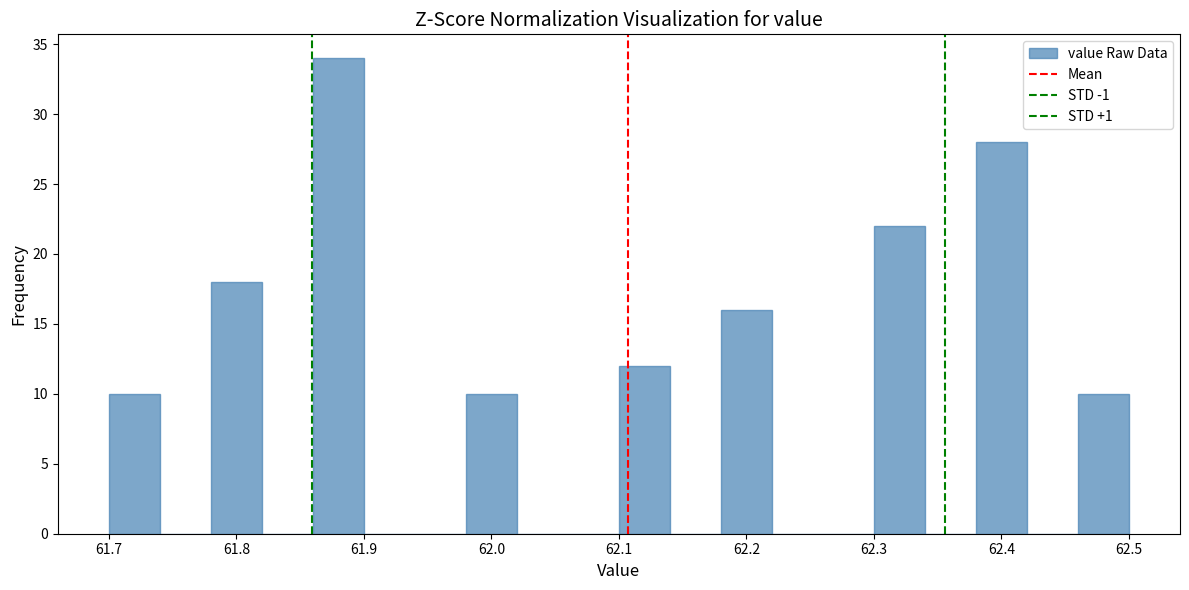

What is the height of the bar covering 62.38 to 62.42 on the x-axis? The values are not printed on the chart, so give them approximately, as read against the axis.

28